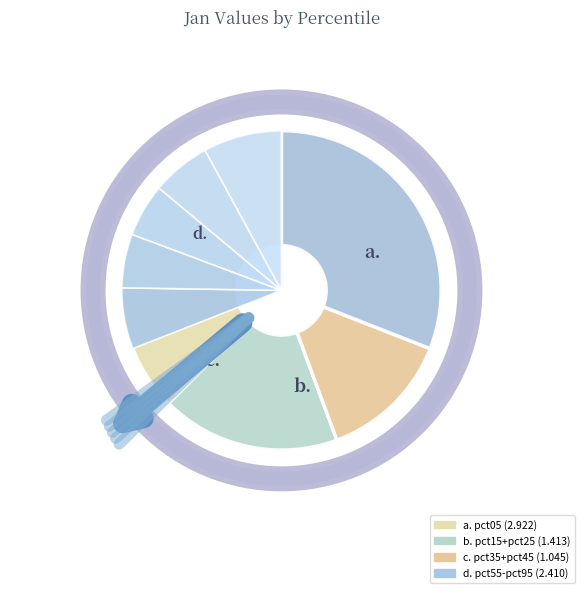

What is the ratio of the value at pct25 to the value at pct05?

0.2